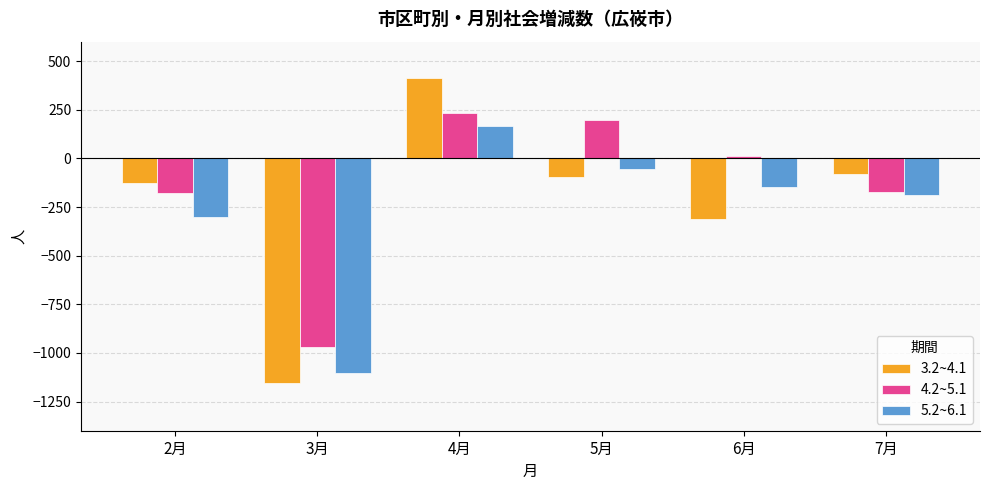

How many groups of bars are there?

6